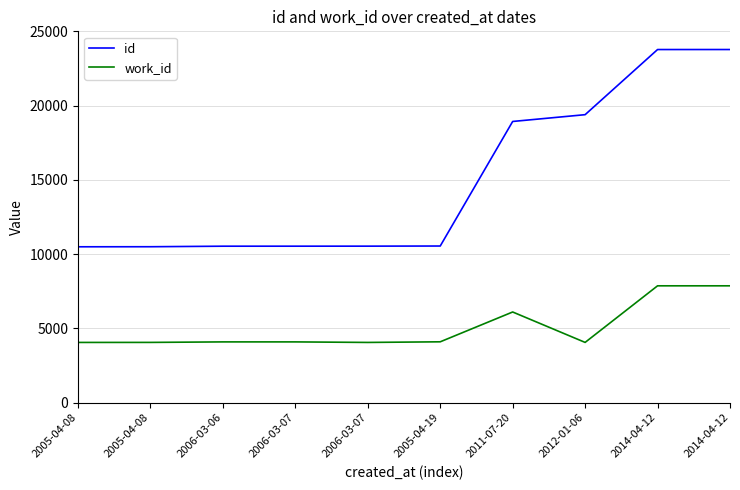

What are all the series names shown in the legend?

id, work_id